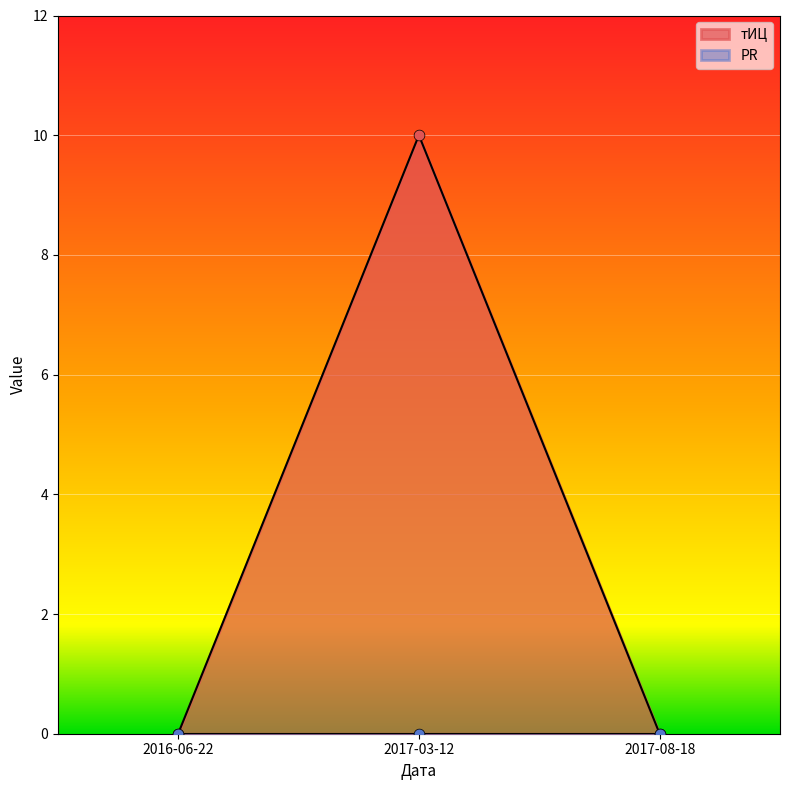

What is the change in value from 2017-03-12 to 2017-08-18?

-10